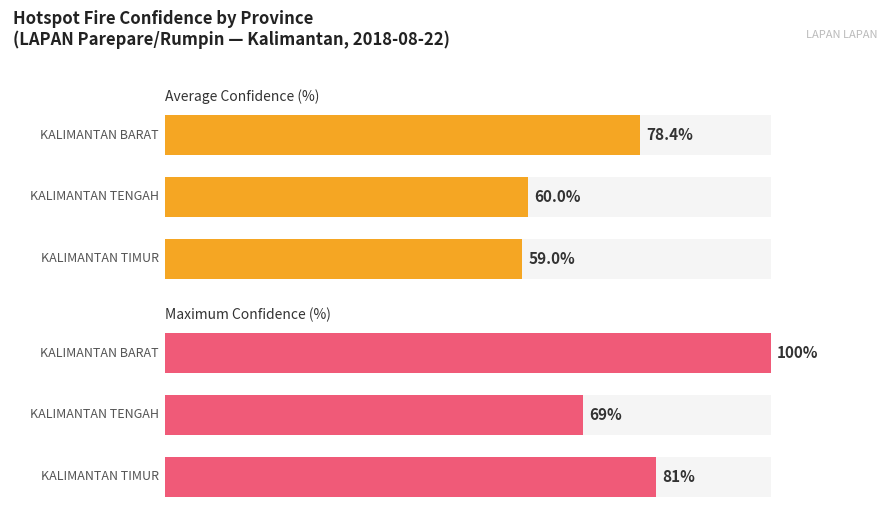

How many bars are there in each group?

2